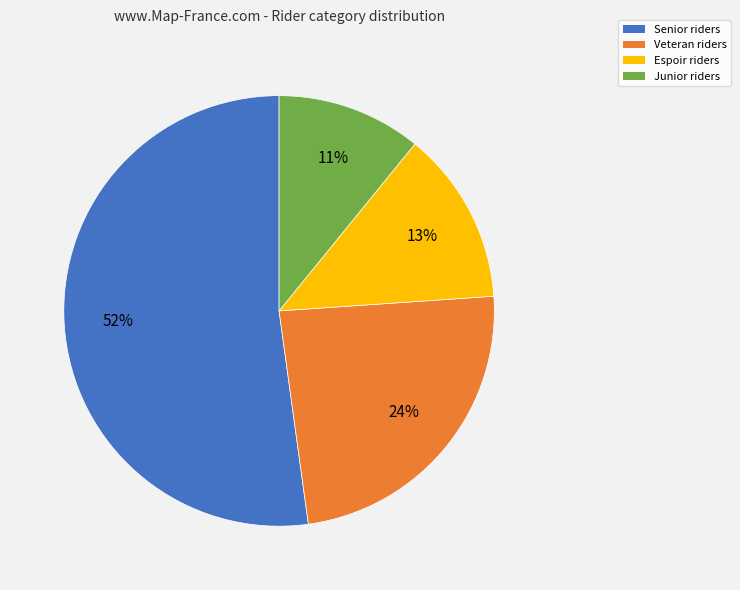

How many slices are in this pie chart?

4